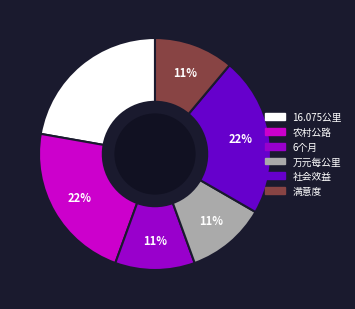

Is the sum of 16.075公里 and 社会效益 greater than half?

No